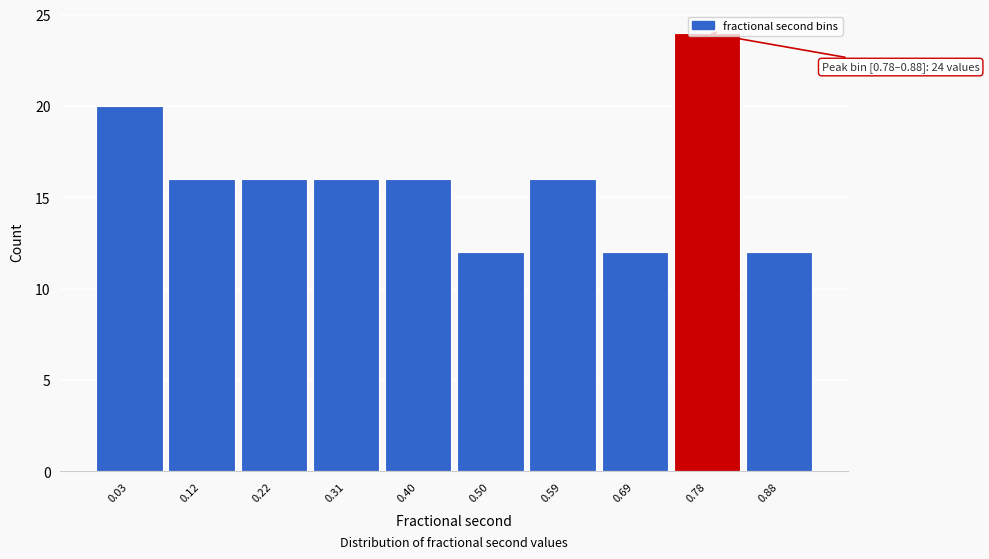

What is the value of the 10th bar from the left?

12